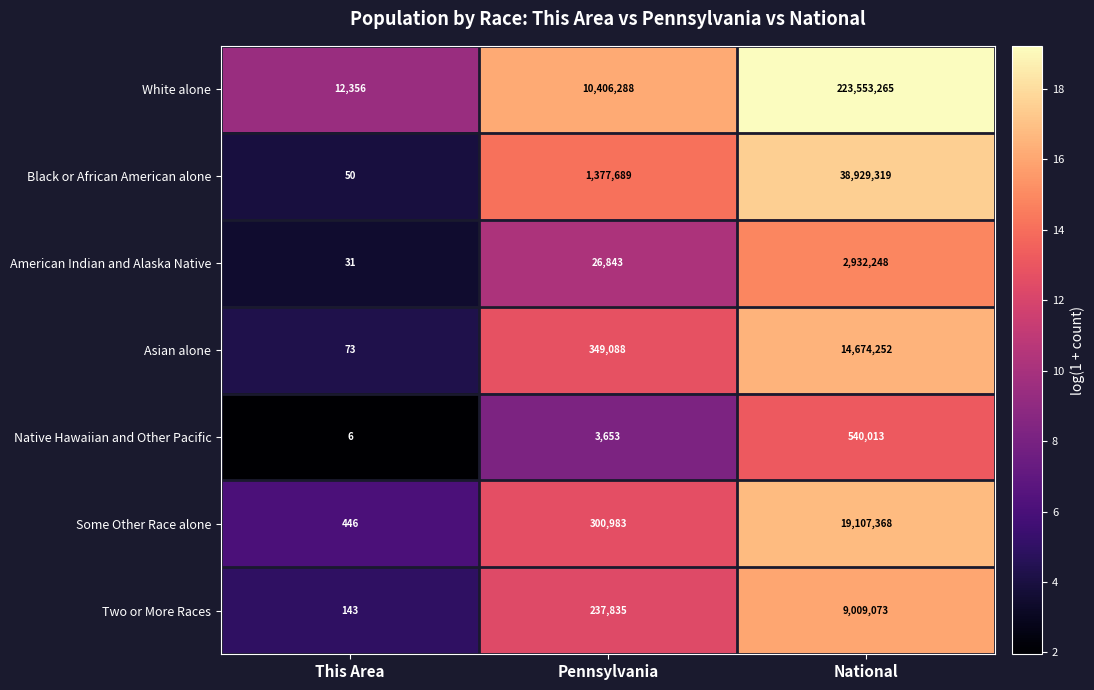

Which series changed the most between Pennsylvania and National?

White alone